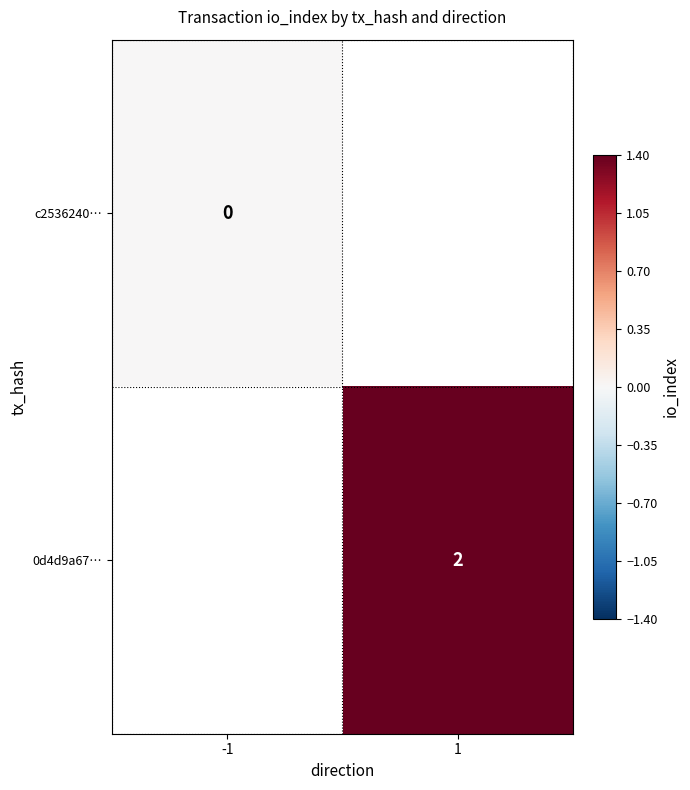

At how many categories does at least one series exceed 0?

1